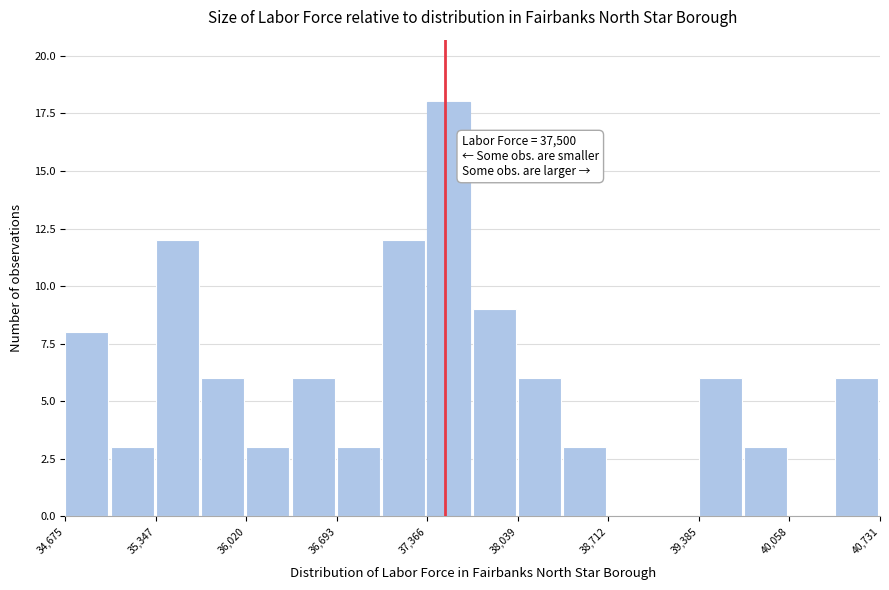

Around what value on the x-axis is the tallest bar? Give the approximate position of its centre, as read against the axis.

37500